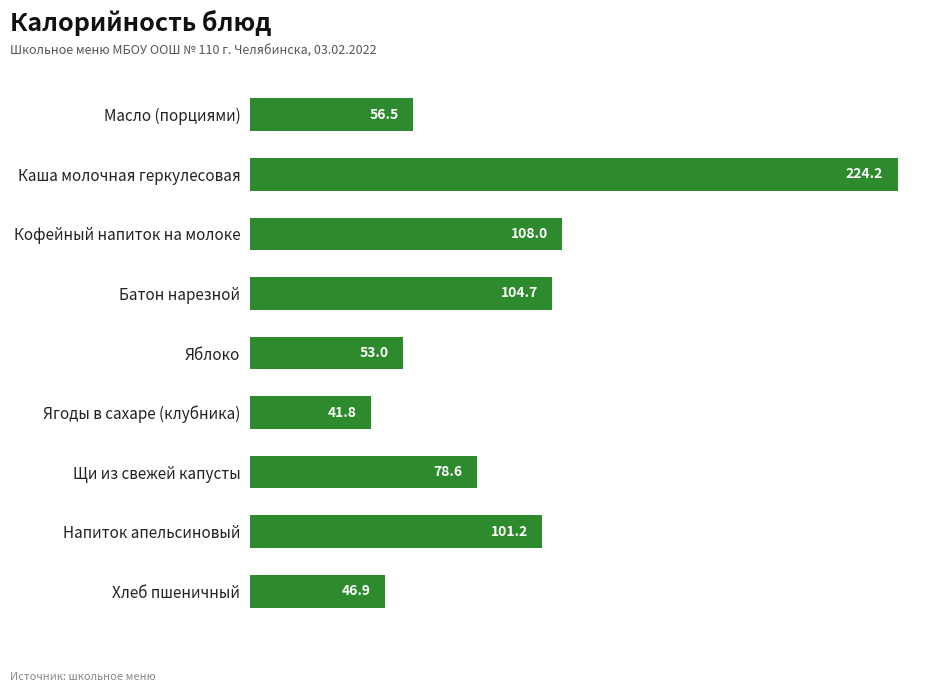

List the labels in order of value, smallest first.

Ягоды в сахаре (клубника), Хлеб пшеничный, Яблоко, Масло (порциями), Щи из свежей капусты, Напиток апельсиновый, Батон нарезной, Кофейный напиток на молоке, Каша молочная геркулесовая